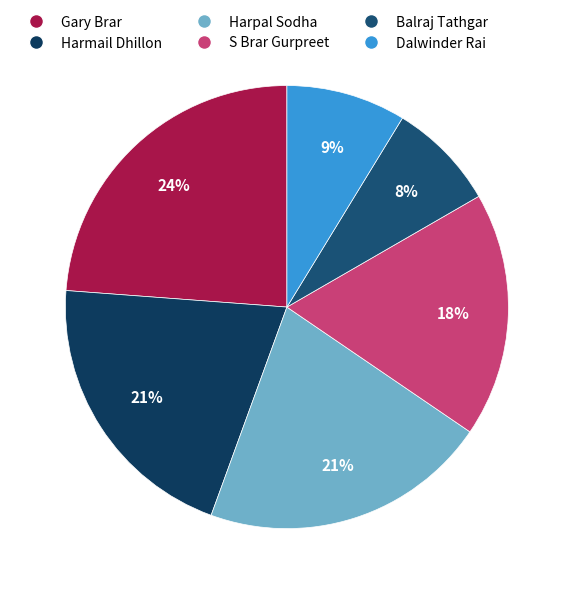

Combined, what portion of the pie is Dalwinder Rai and Harpal Sodha?

29.8%